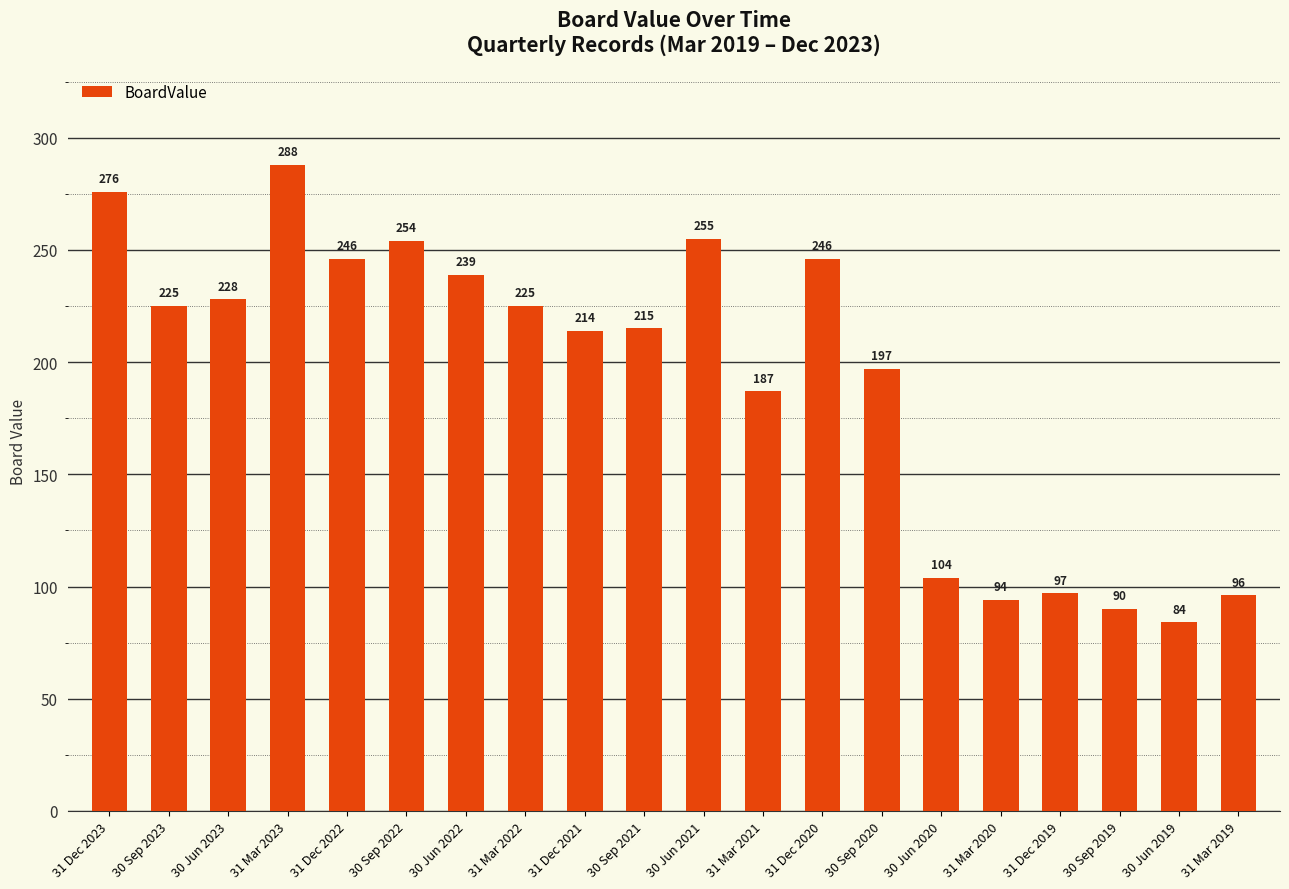

Which category has the lowest value across all series?

30 Jun 2019